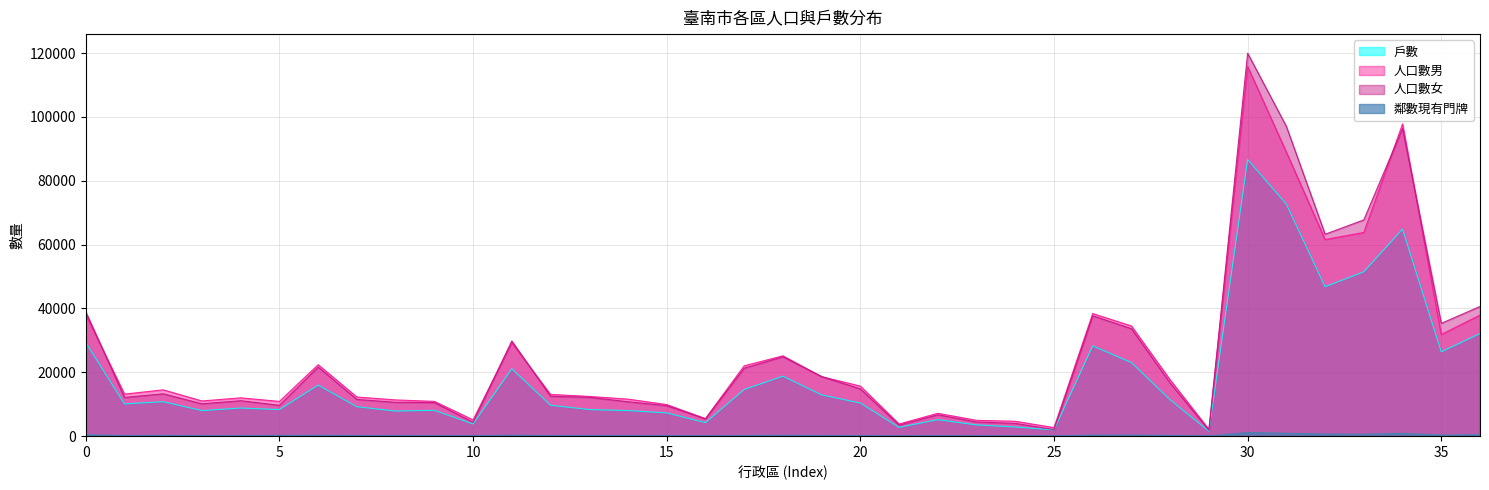

In 人口數總計, how many points are lower than both neighbors (excluding endpoints)?

10